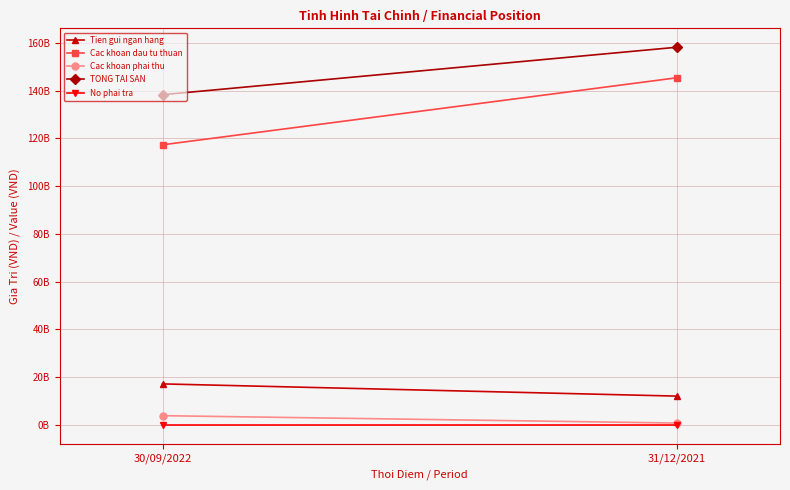

Reading left to right, extract all data points from this chart.

Tien gui ngan hang: 30/09/2022=17147100281	31/12/2021=12033839111
Cac khoan dau tu thuan: 30/09/2022=117290258000	31/12/2021=145383405800
Cac khoan phai thu: 30/09/2022=3839257275	31/12/2021=751470000
TONG TAI SAN: 30/09/2022=138276615556	31/12/2021=158168714911
No phai tra: 30/09/2022=0	31/12/2021=0